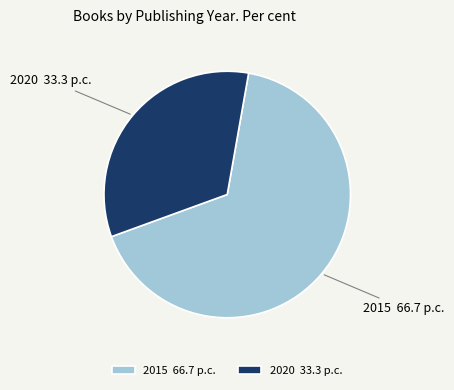

What is the smallest slice in the pie chart?

2020 33.3 p.c.